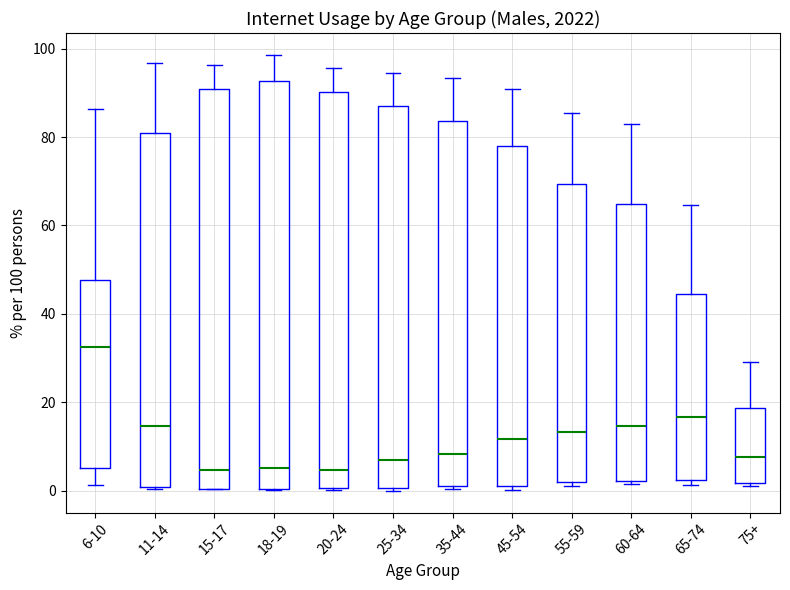

Where is the upper edge of the box for 15-17 on the y-axis? The values are not printed on the chart, so give them approximately, as read against the axis.

90